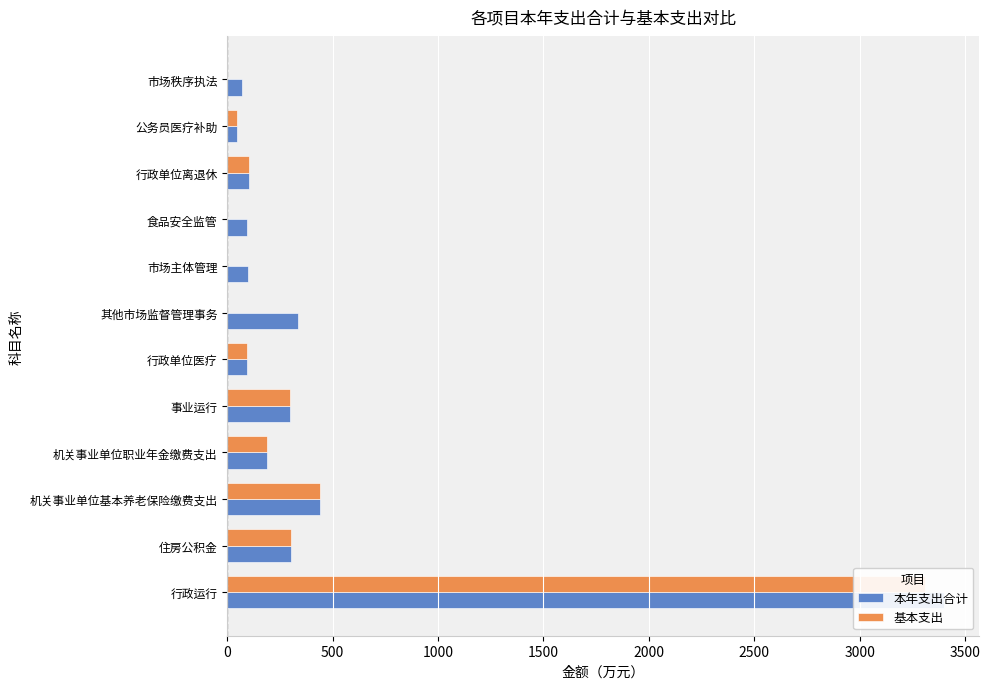

Which series has the largest total across all categories?

本年支出合计